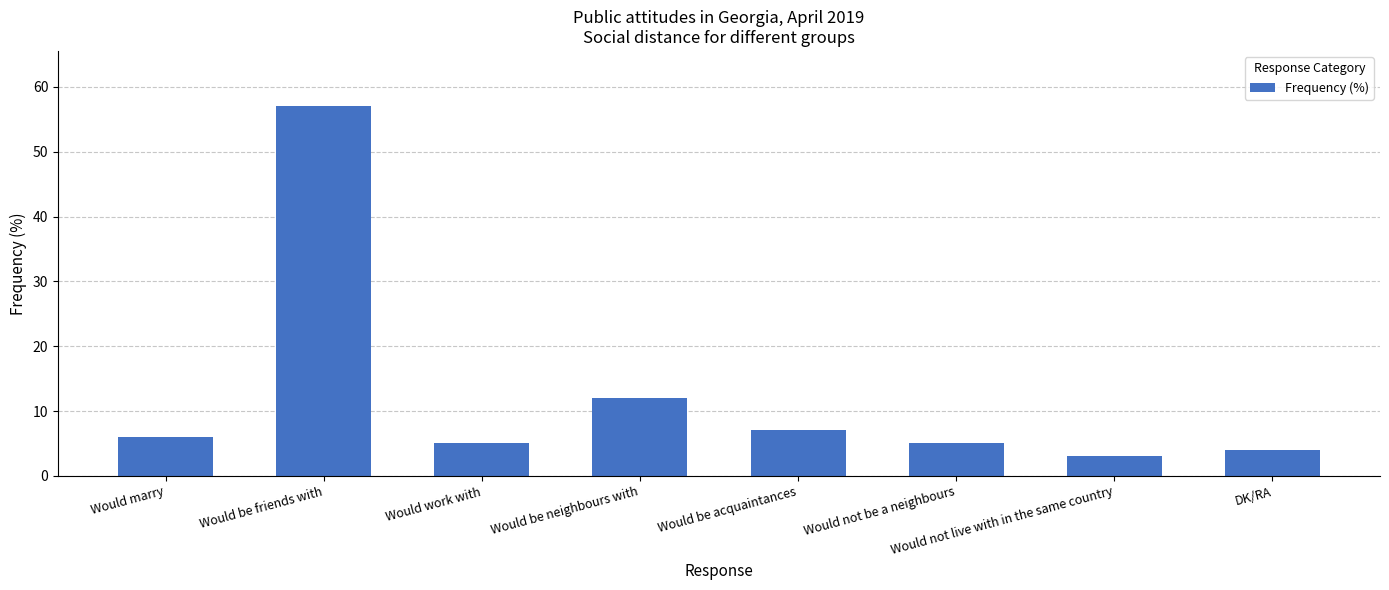

Which has a higher value, Would not live with in the same country or Would marry?

Would marry